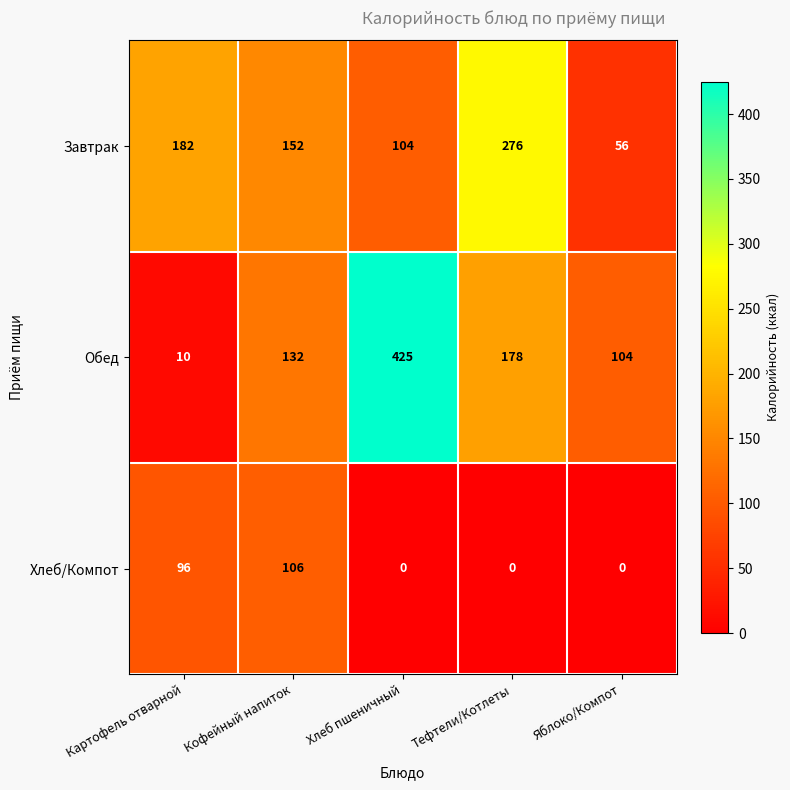

What is the difference between the highest and lowest values at Яблоко/Компот?

104